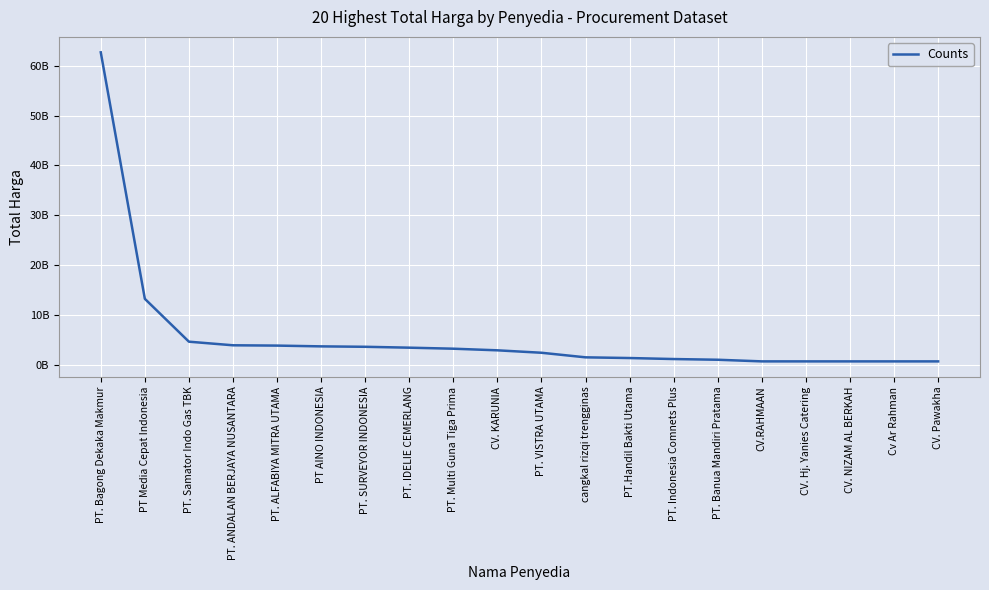

What is the average value?

5779954318